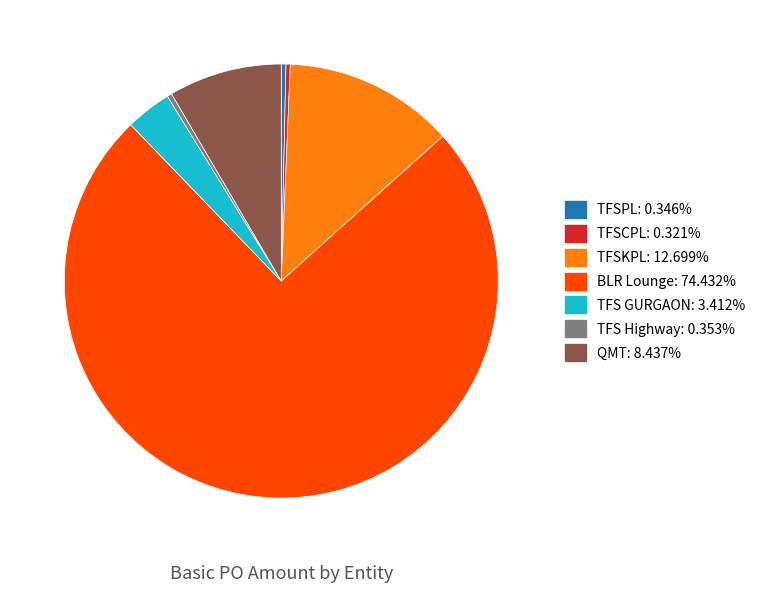

Which slice is the largest?

BLR Lounge